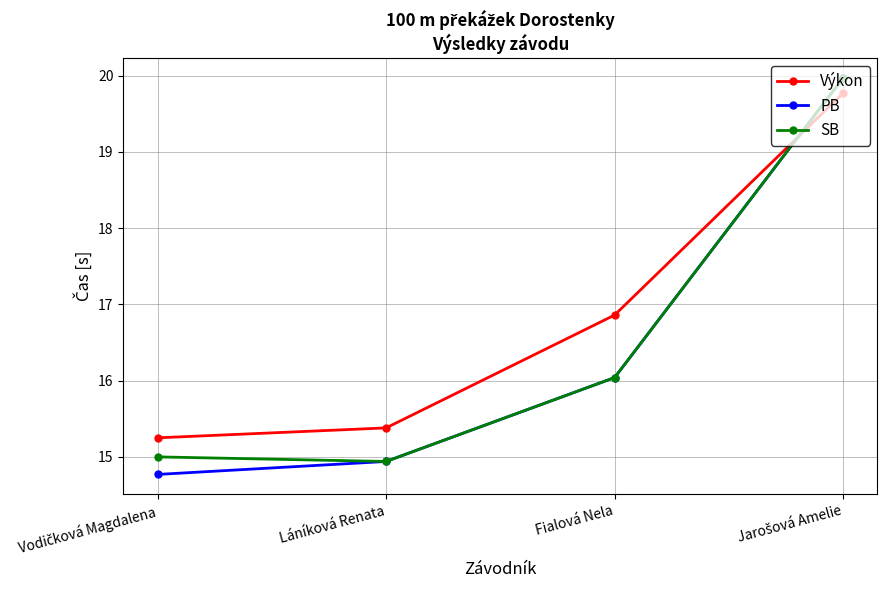

What is the total value across all series at Fialová Nela?

48.9